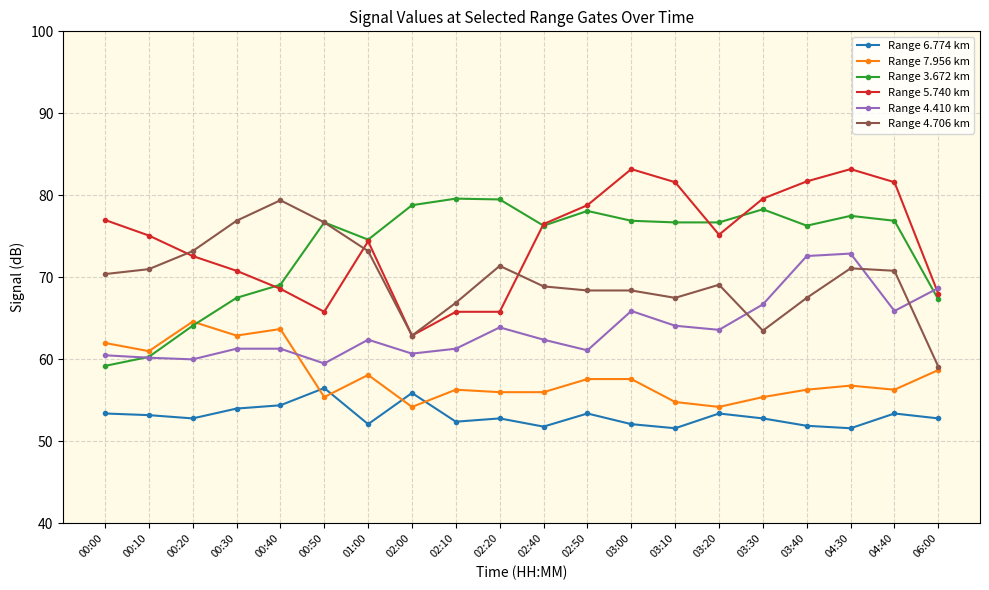

What are all the series names shown in the legend?

Range 6.774 km, Range 7.956 km, Range 3.672 km, Range 5.740 km, Range 4.410 km, Range 4.706 km